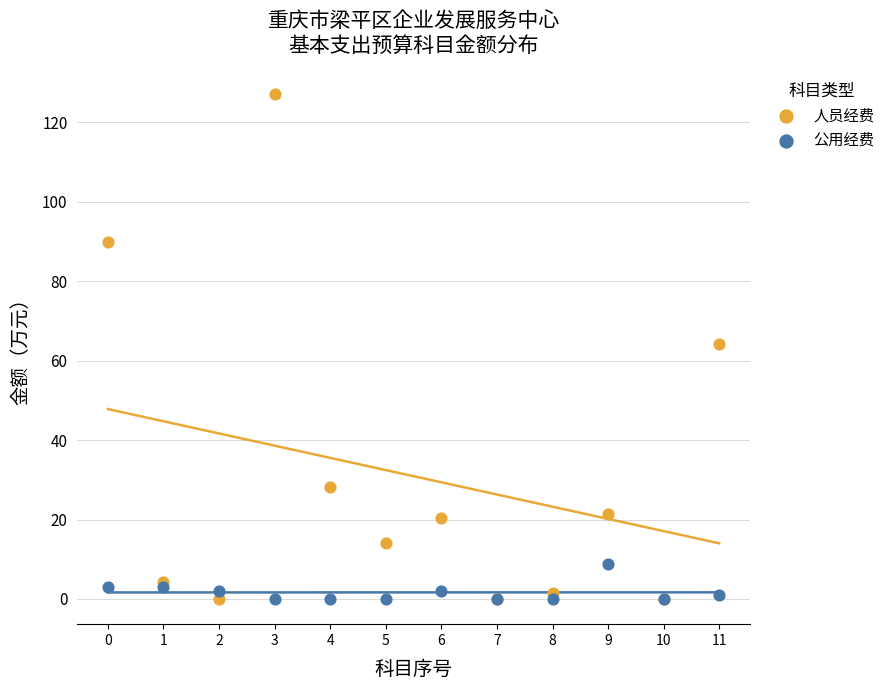

Which series reaches the maximum Y coordinate?

人员经费